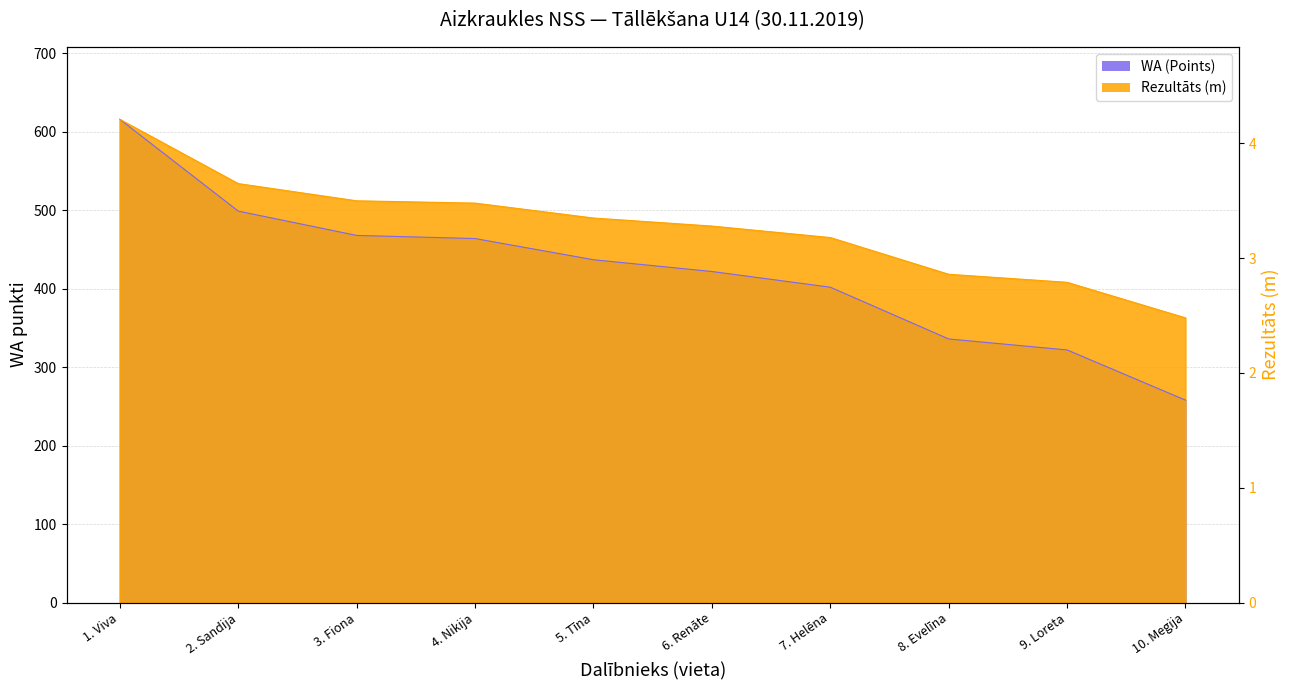

What is the label of the 8th point from the right?

3. Fiona